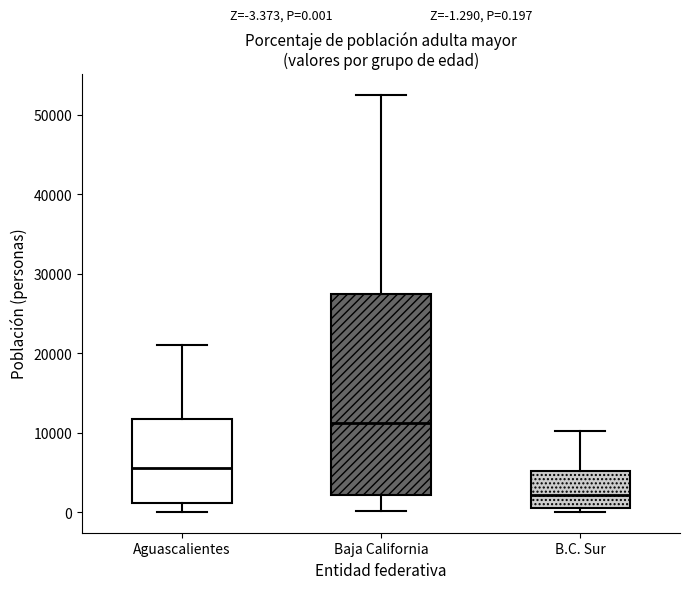

Which box is the tallest, from its lower edge to its upper edge?

Baja California